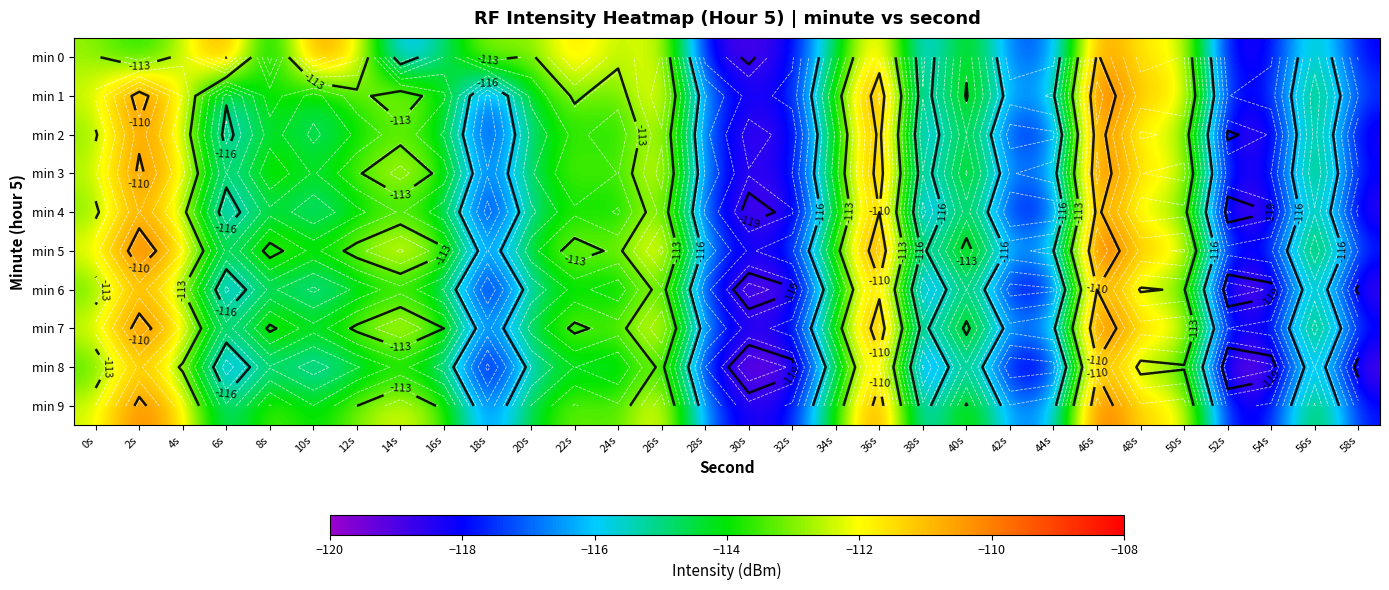

What is the difference between the highest and lowest values at 40s?

2.0